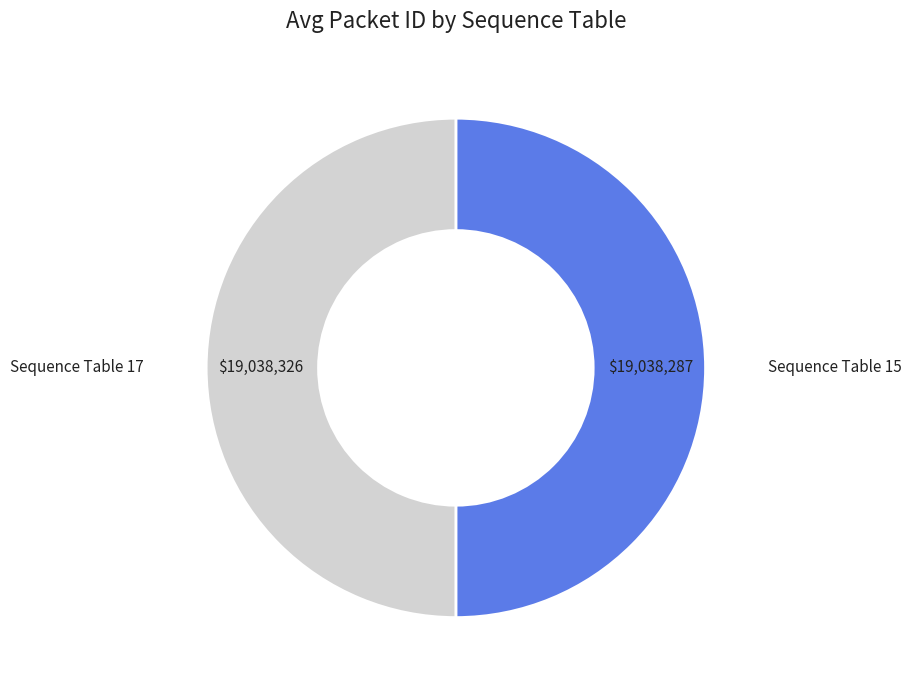

Combined, do Sequence Table 17 and Sequence Table 15 account for over 50%?

Yes